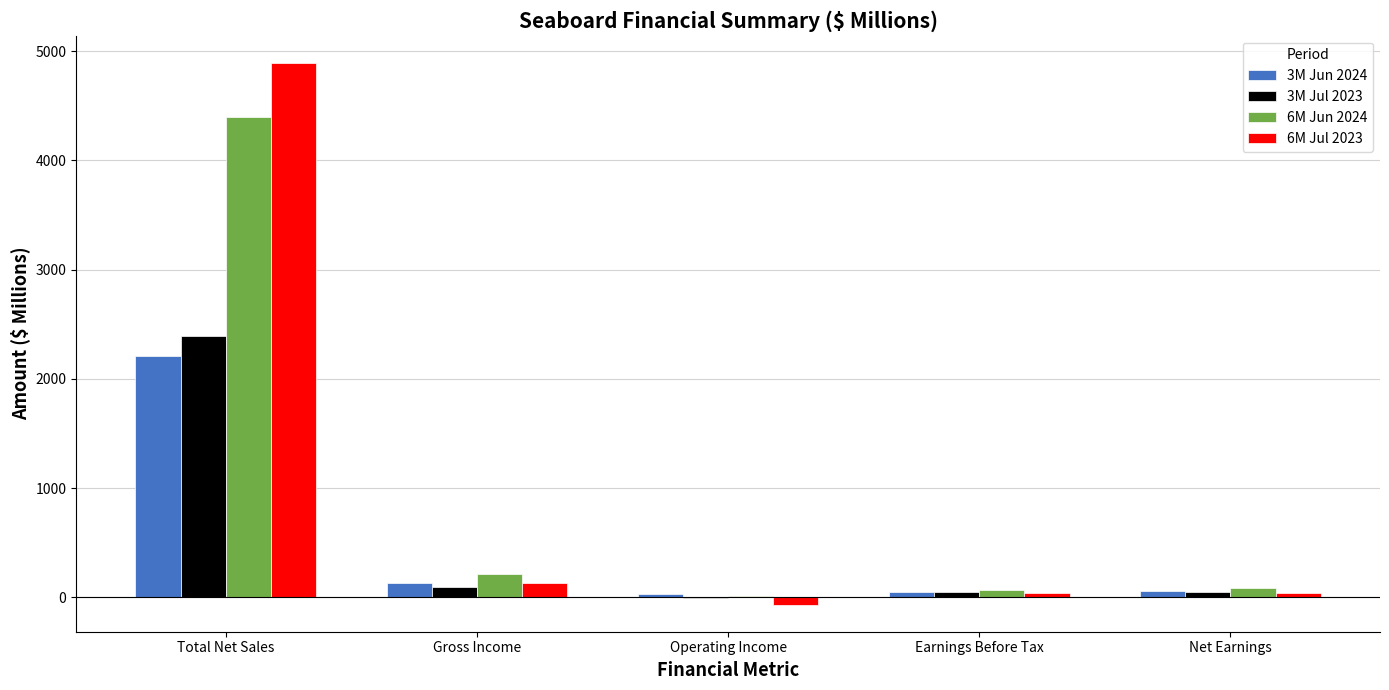

What are all the series names shown in the legend?

3M Jun 2024, 3M Jul 2023, 6M Jun 2024, 6M Jul 2023